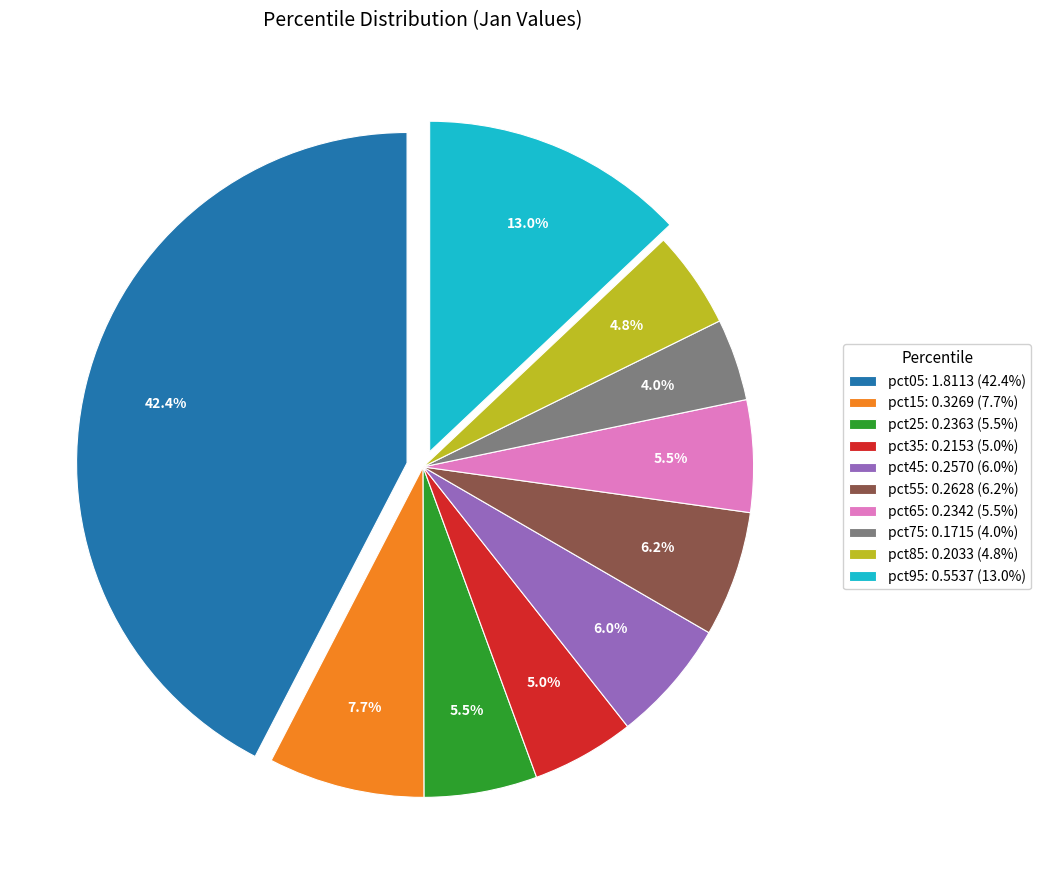

To the nearest percent, what is the difference between the largest and smallest slice percentages?

38%